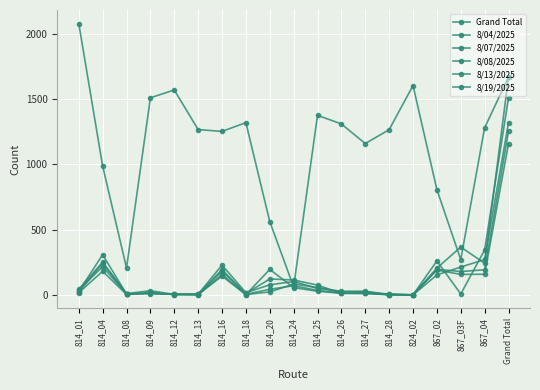

Rank the series at 814_13 from lowest to highest value.

8/13/2025, 8/08/2025, 8/07/2025, 8/19/2025, 8/04/2025, Grand Total